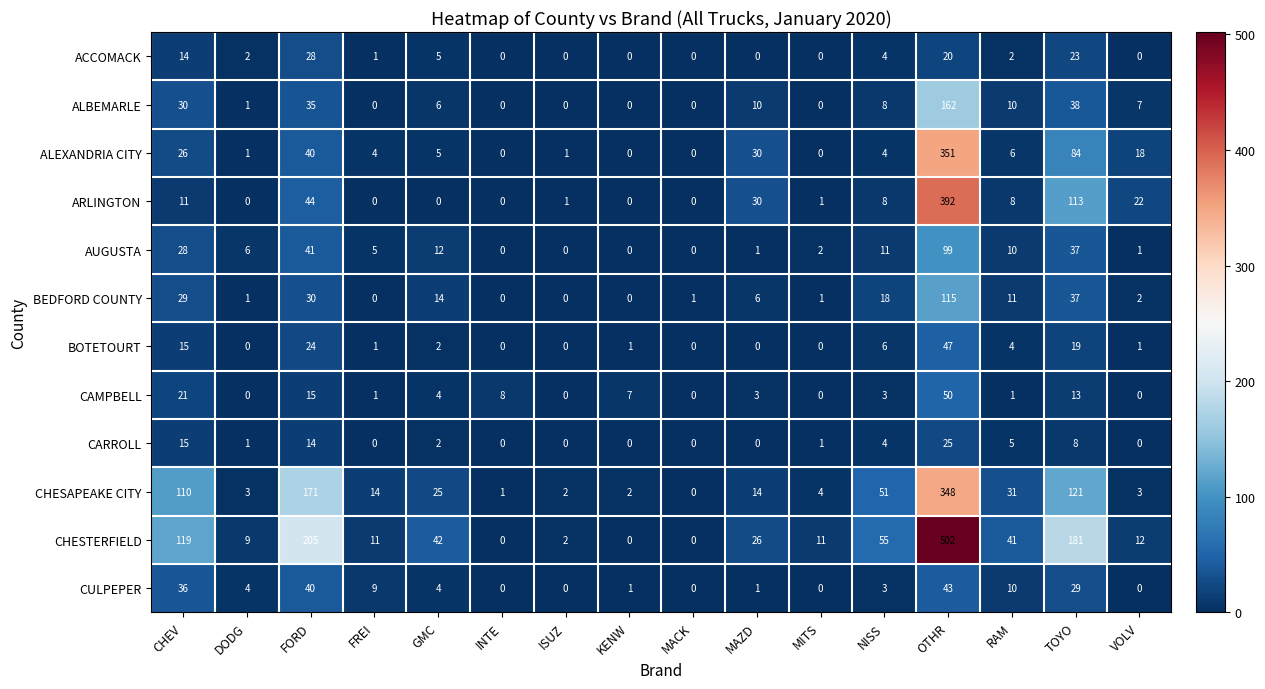

What is the difference between the maximum and second lowest values in the ALEXANDRIA CITY series?

351